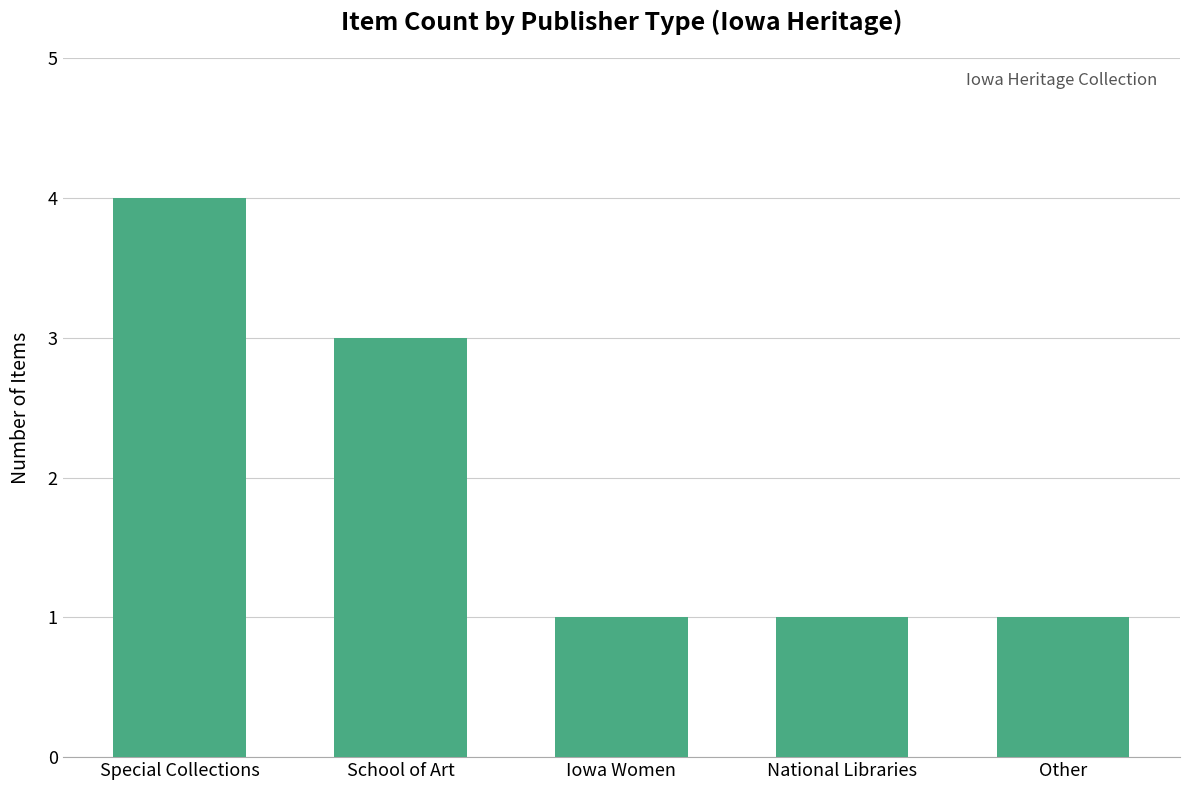

Which has a higher value, Other or Special Collections?

Special Collections